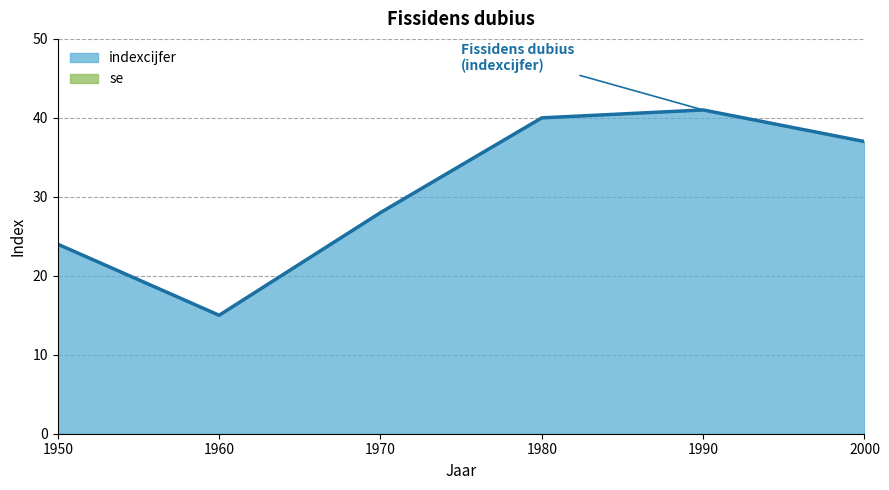

Reading right to left, list all the values displayed in this chart.

37	41	40	28	15	24